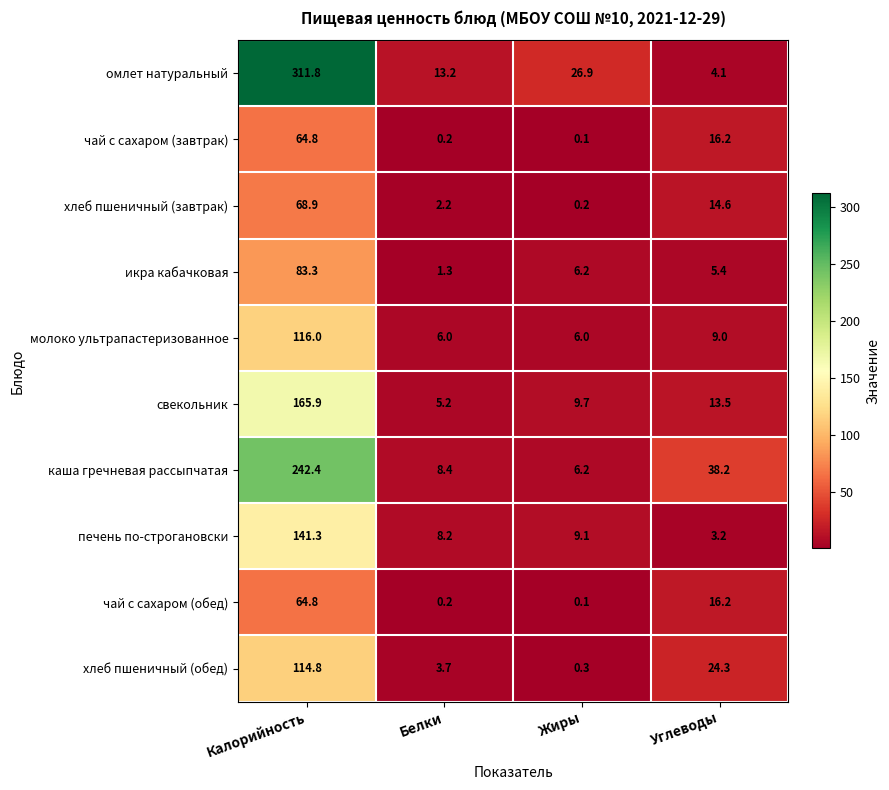

What is the difference between the maximum and minimum values in the чай с сахаром (обед) series?

64.7